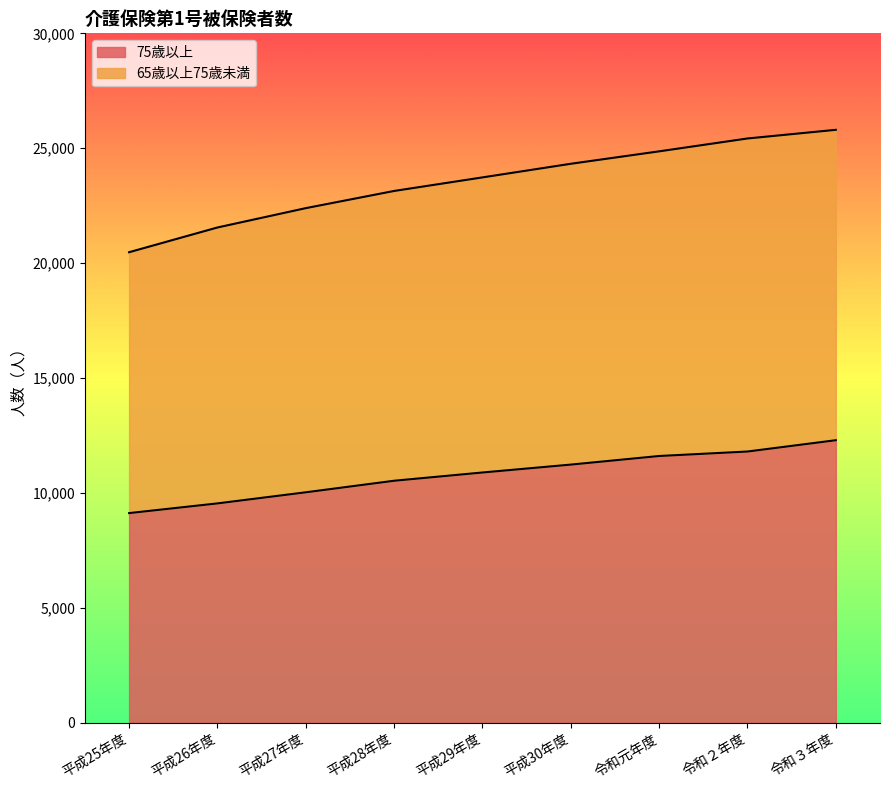

True or false: 65歳以上75歳未満 and 75歳以上 intersect in this chart.

False